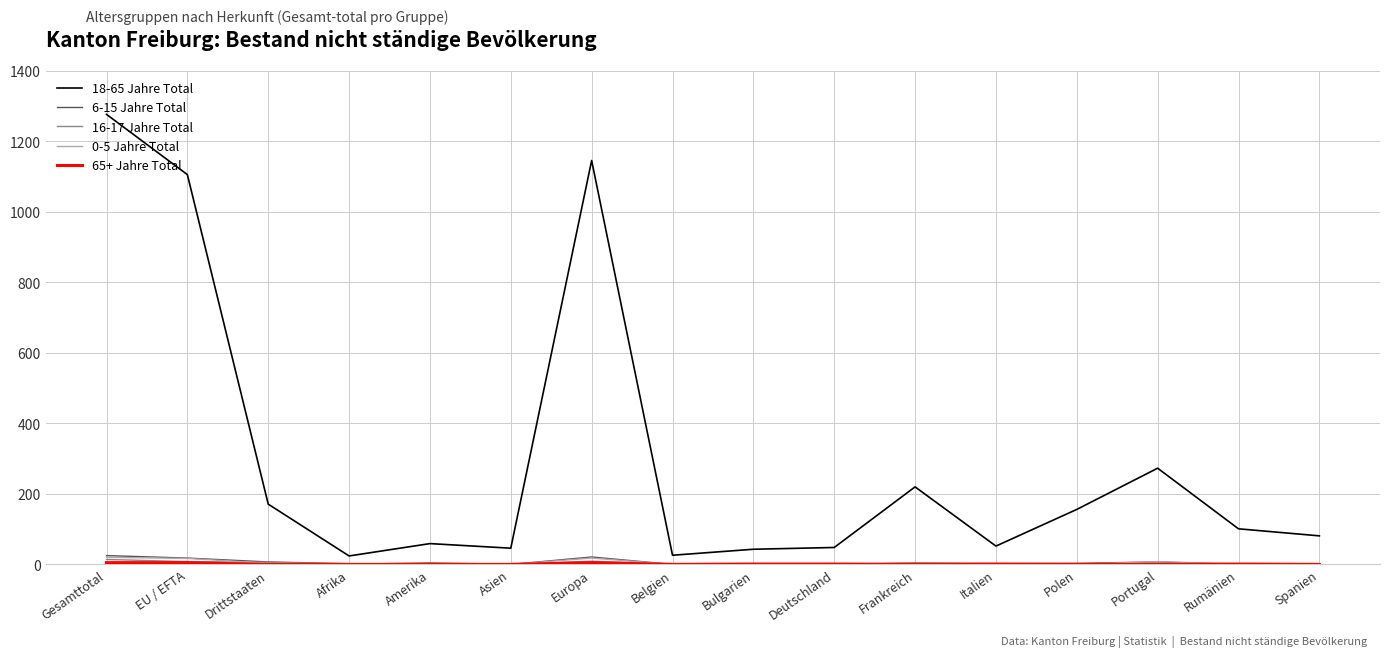

At which category is the sum across all series the highest?

Gesamttotal